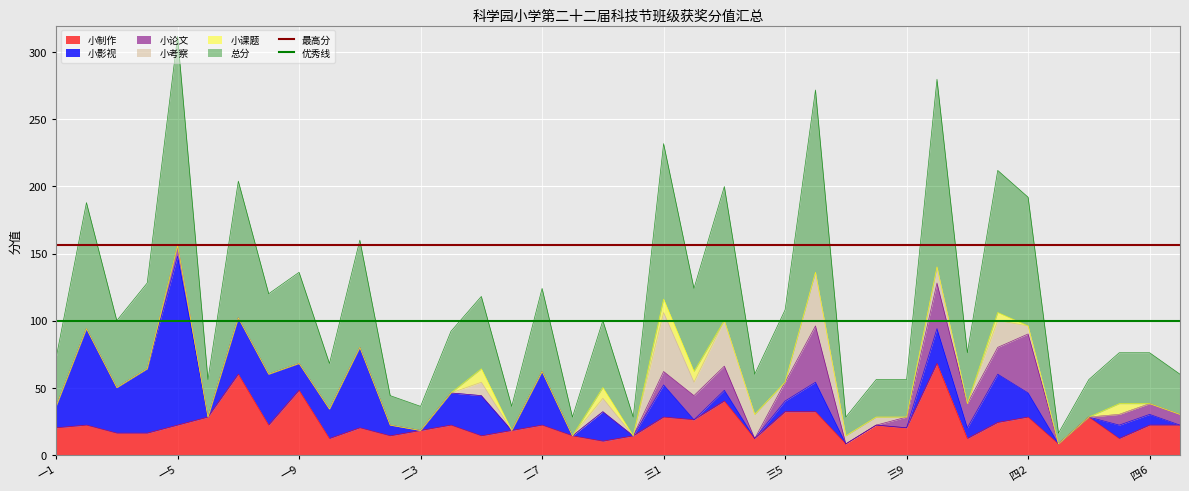

What is the maximum value for 小制作?

68